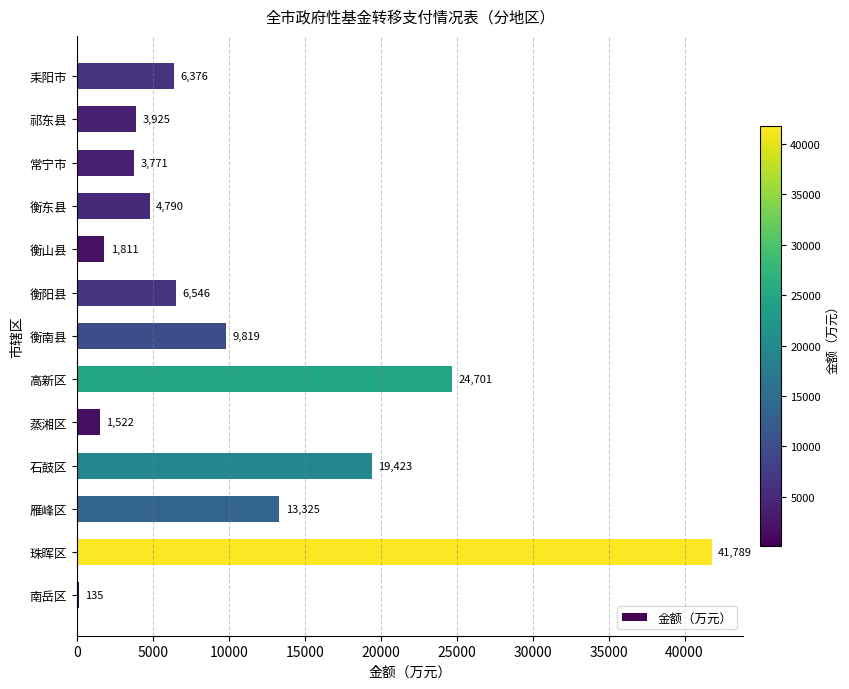

Is it true that the value at 衡东县 is 4790?

True